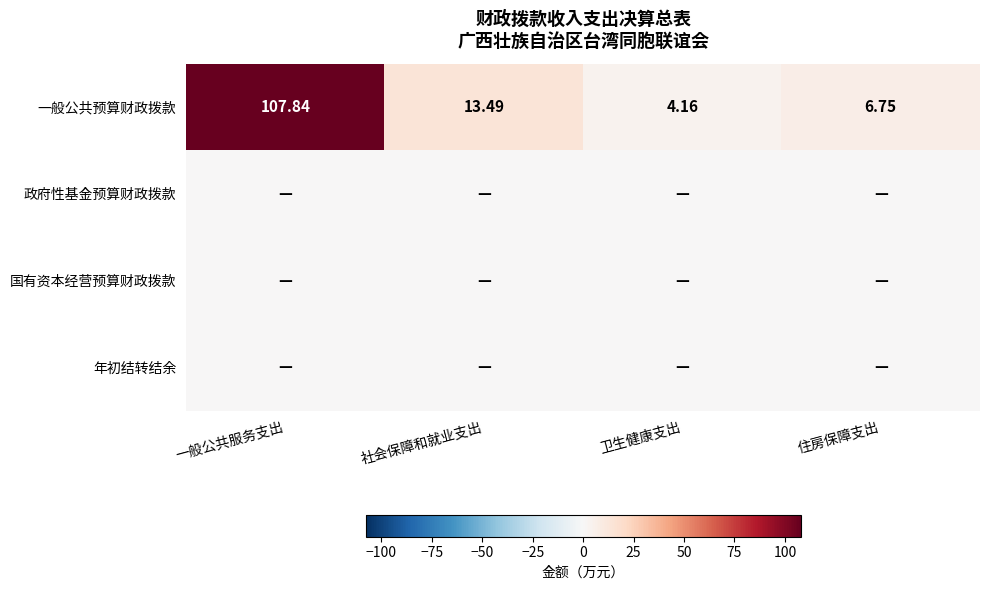

At which category is the sum across all series the highest?

一般公共服务支出